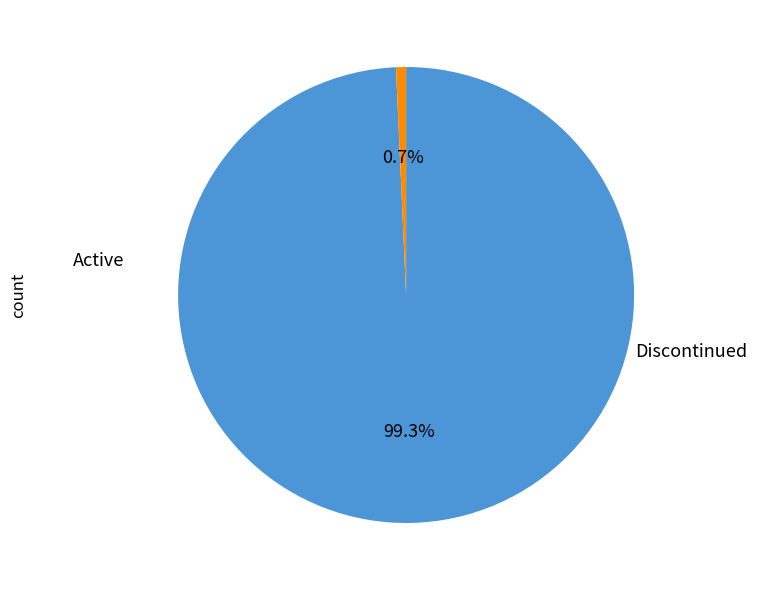

Is there any slice that represents more than half of the pie?

Yes